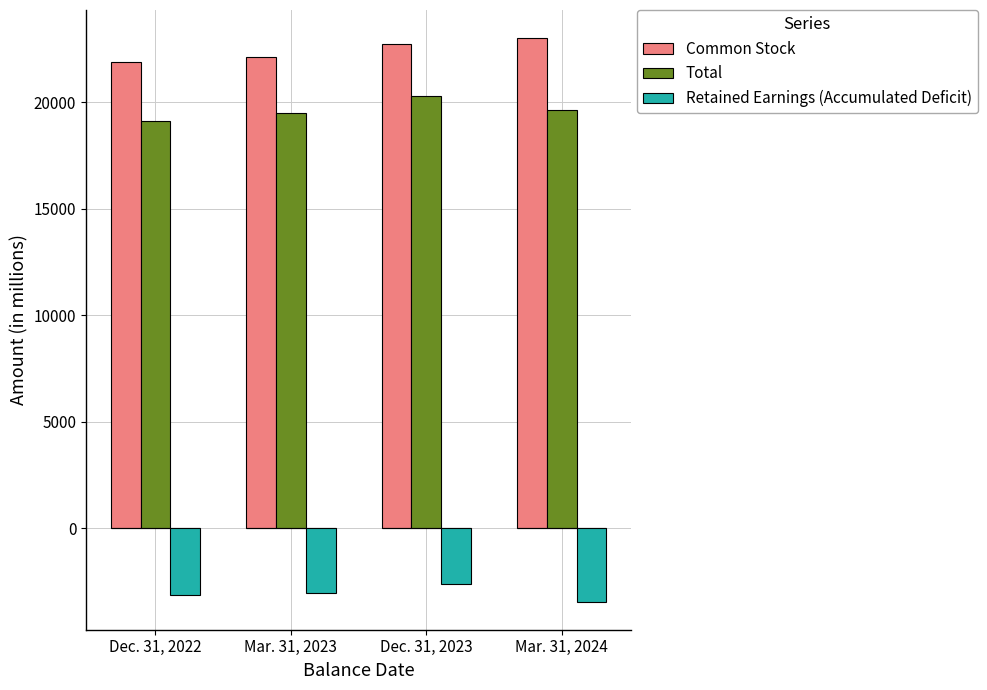

Rank the categories by Common Stock value from lowest to highest.

Dec. 31, 2022, Mar. 31, 2023, Dec. 31, 2023, Mar. 31, 2024